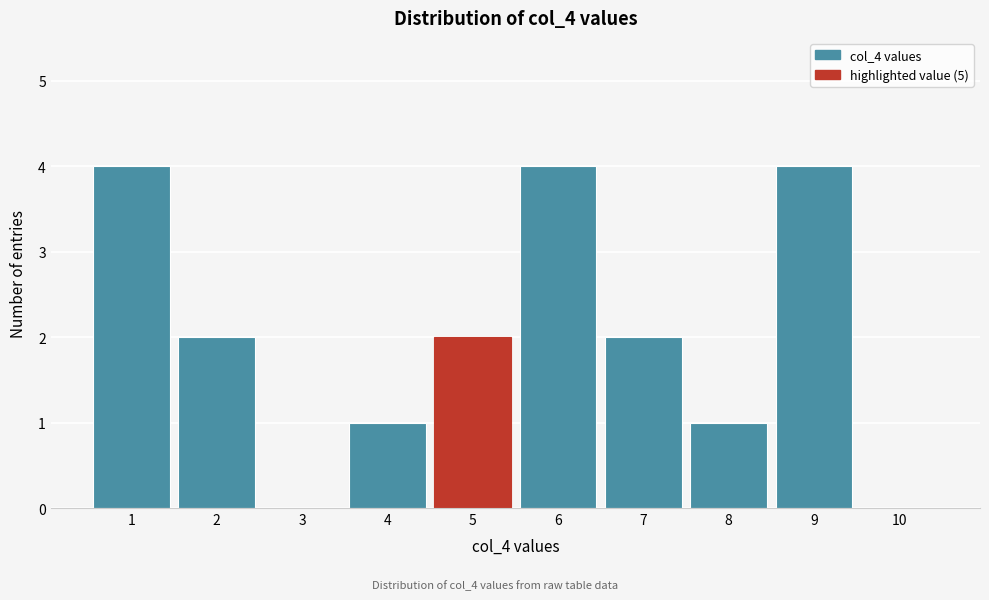

Reading left to right, extract all data points from this chart.

1=4	2=2	3=0	4=1	5=2	6=4	7=2	8=1	9=4	10=0